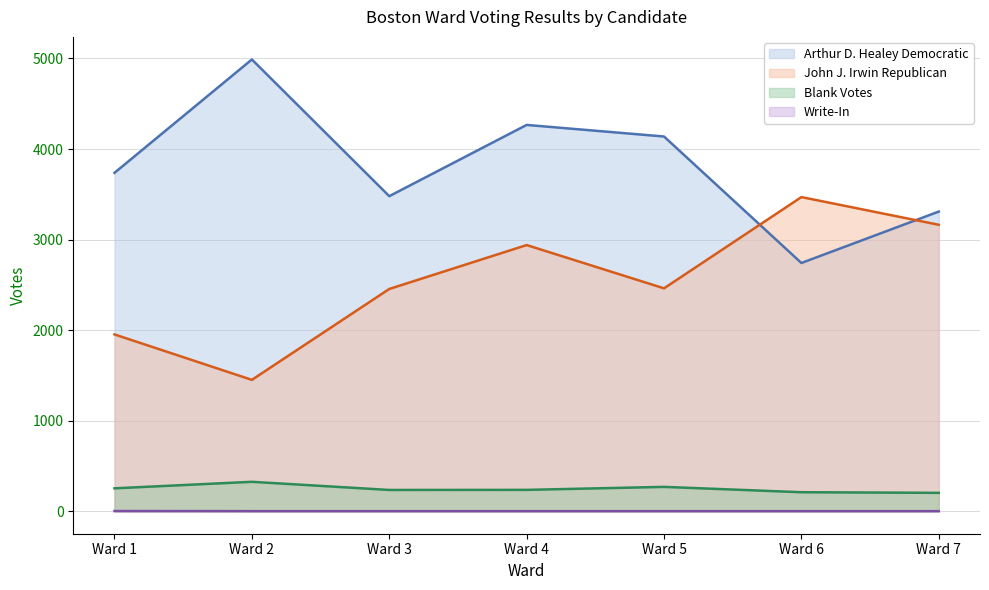

The value of John J. Irwin Republican at Ward 6 is 3469. True or false?

True